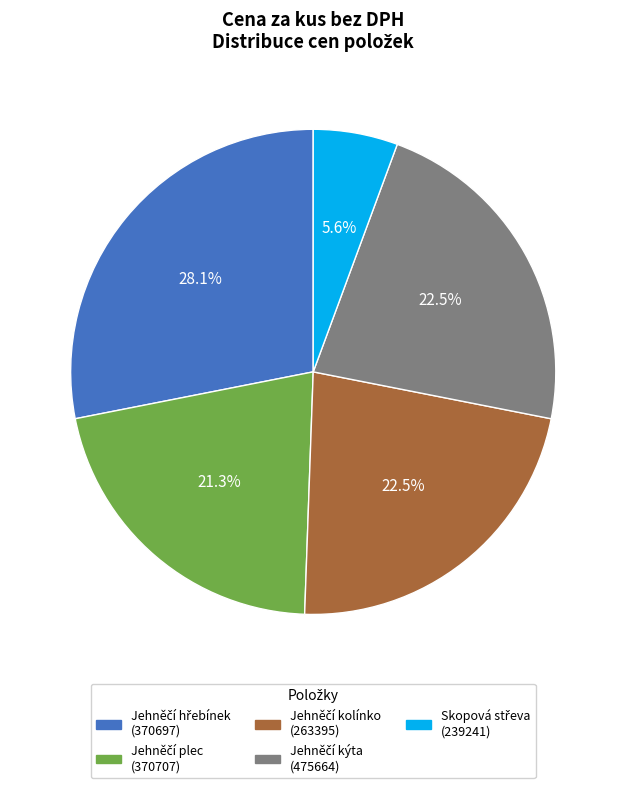

Count the number of slices in the pie.

5